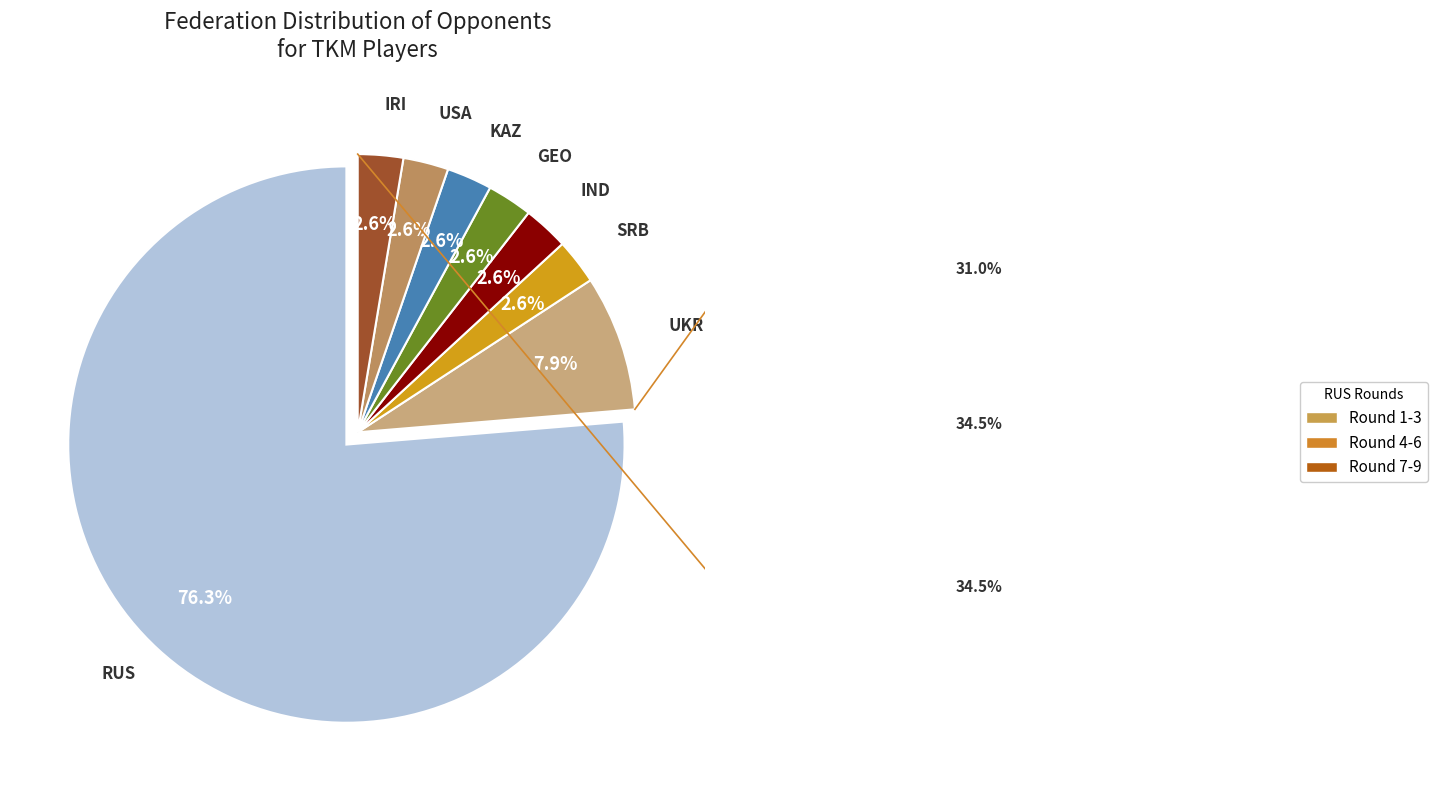

Does any single category account for the majority?

Yes